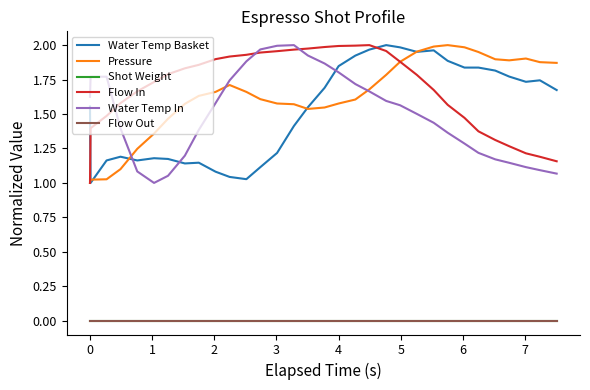

Is this an area chart (filled region under the line)?

No